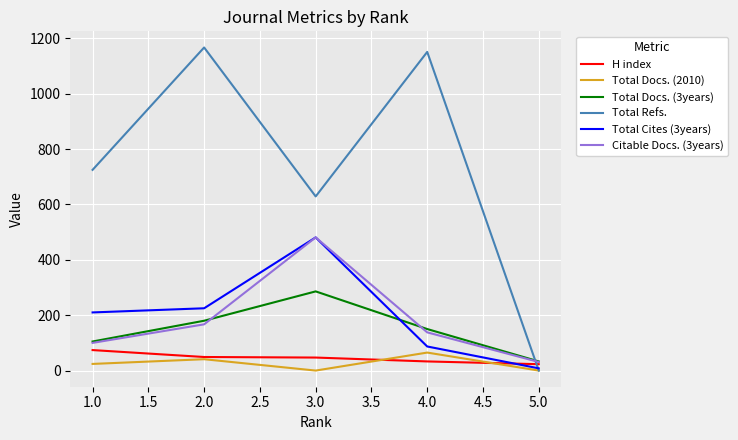

Which series has the largest range (max minus min)?

Total Refs.